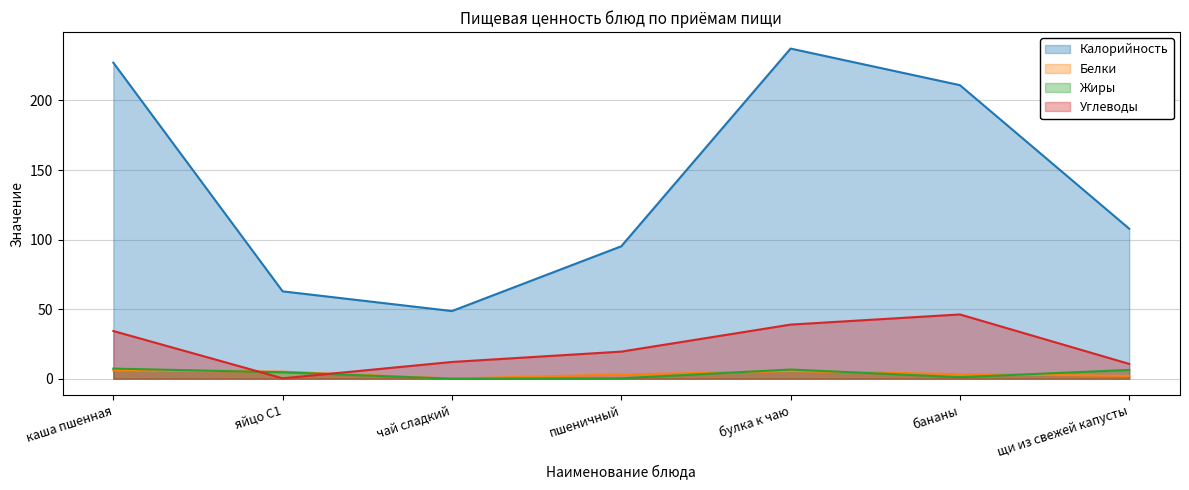

At which label is Белки closest to 3?

пшеничный